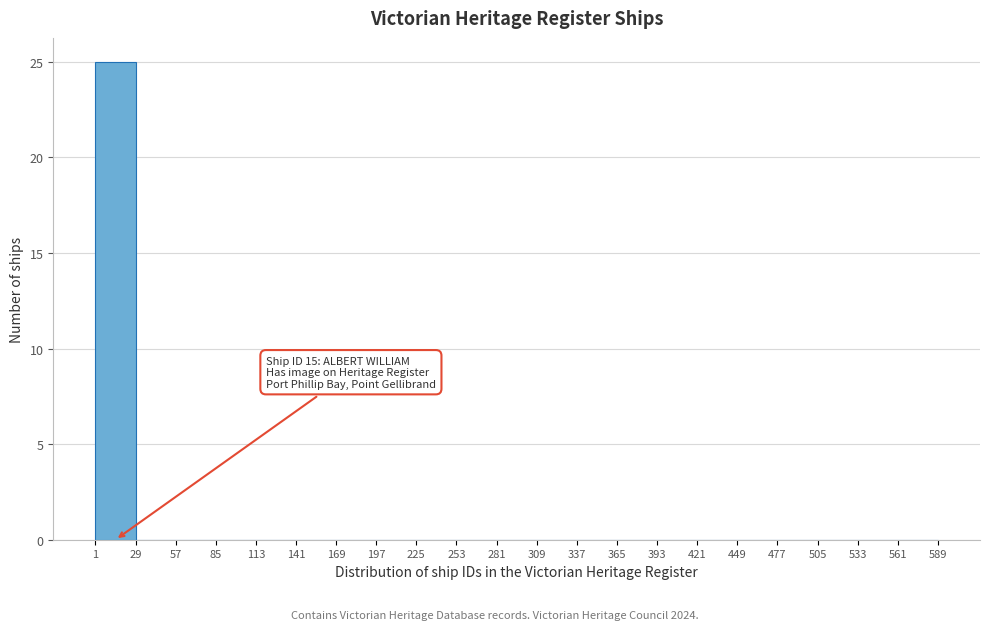

Which range on the x-axis has the tallest bar?

1 to 29